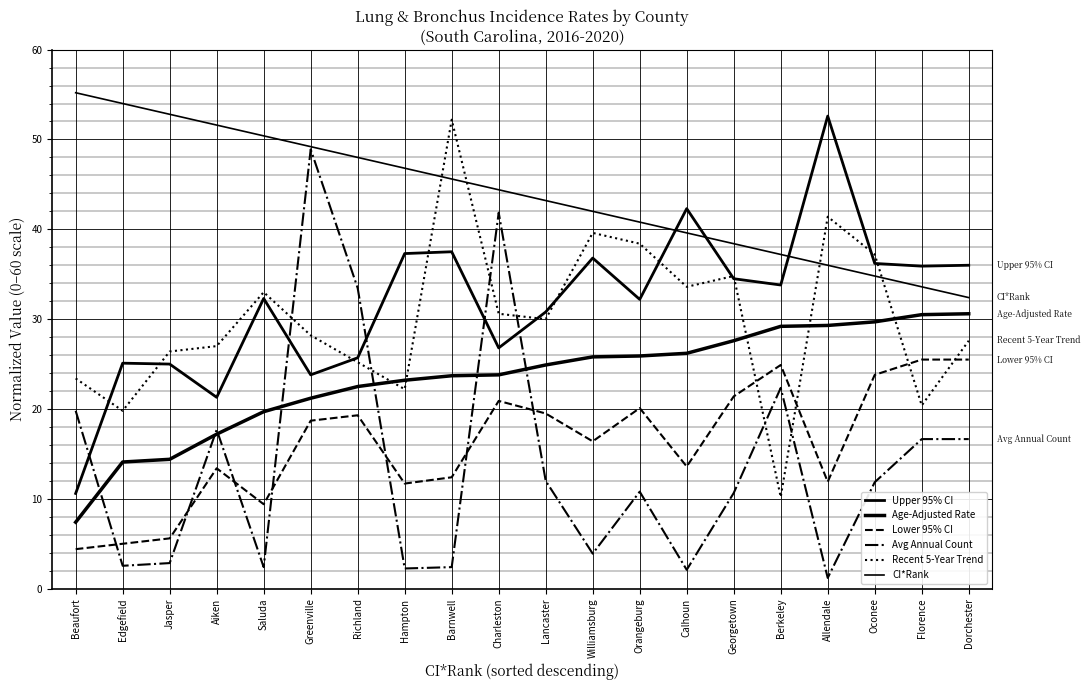

How many lines are shown in the chart?

6